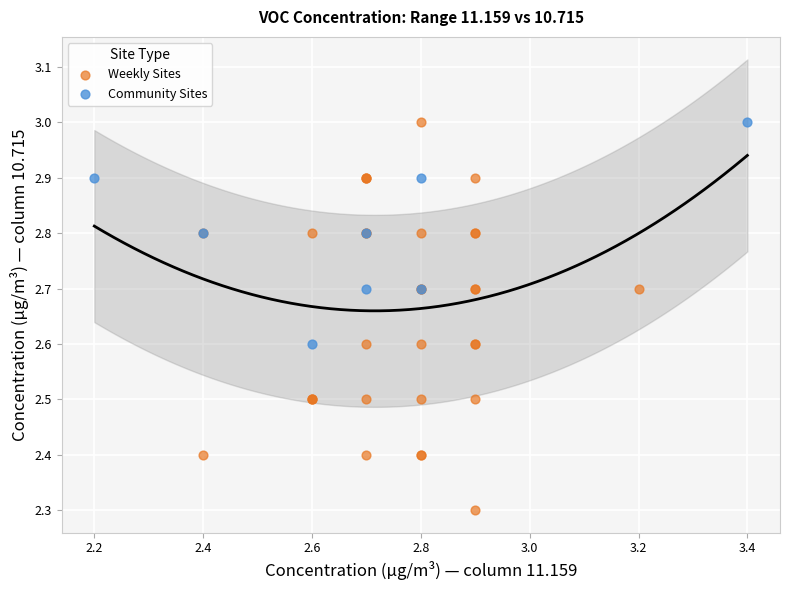

Which series reaches the minimum Y coordinate?

Weekly Sites